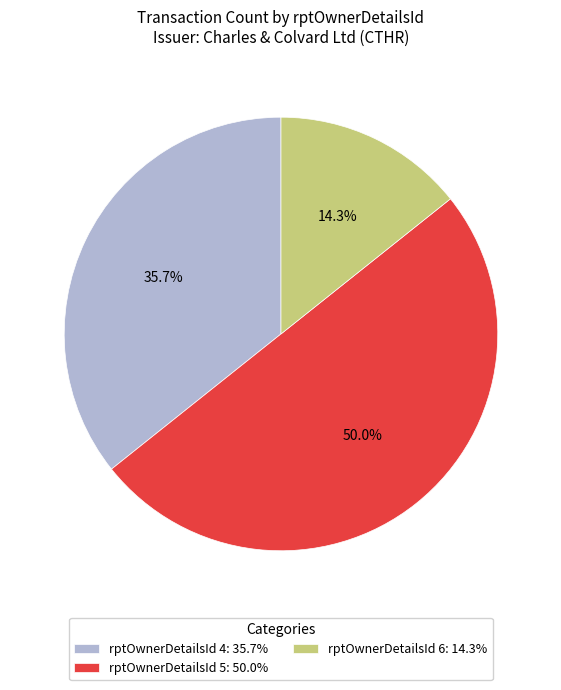

What is the smallest slice in the pie chart?

rptOwnerDetailsId 6: 14.3%